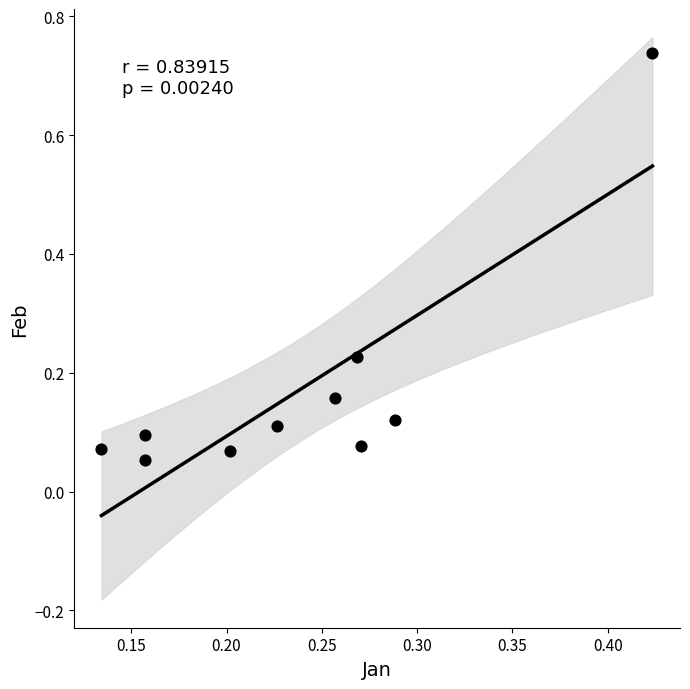

What is the range of X values (max minus min)?

0.3